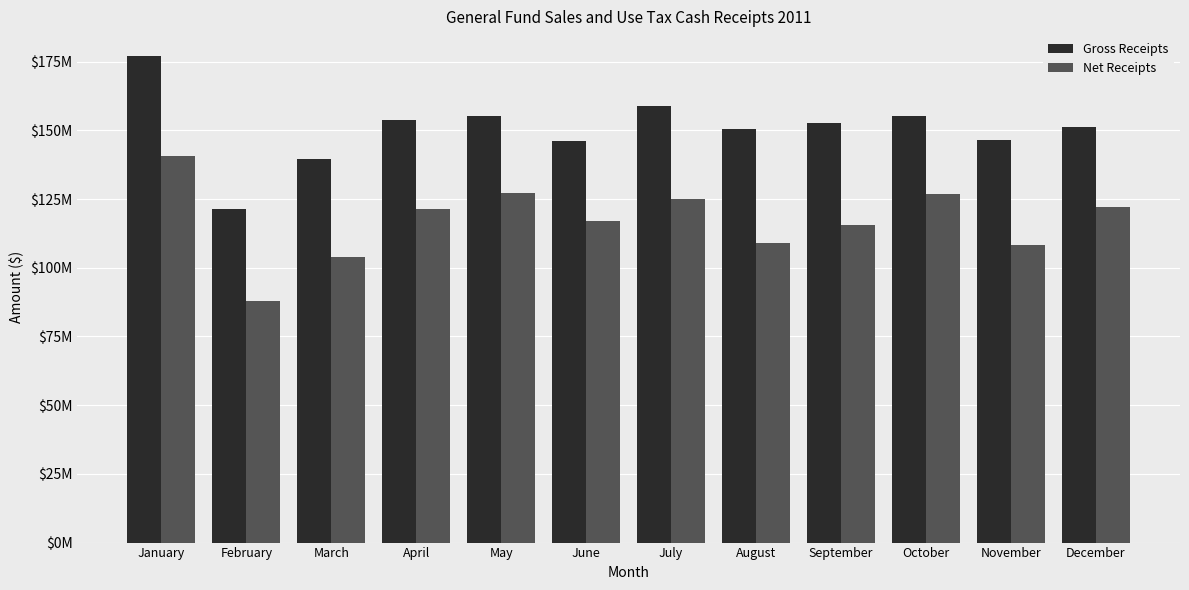

Where does the Net Receipts series first go above 121524649?

January